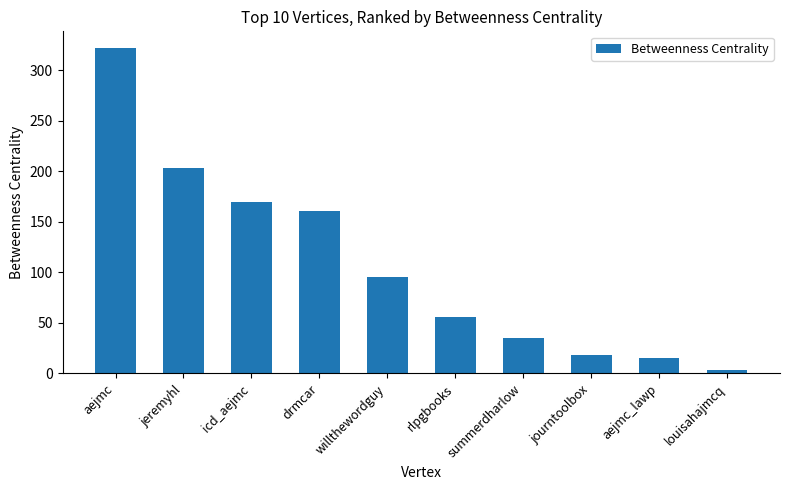

What is the minimum value shown in the chart?

3.1